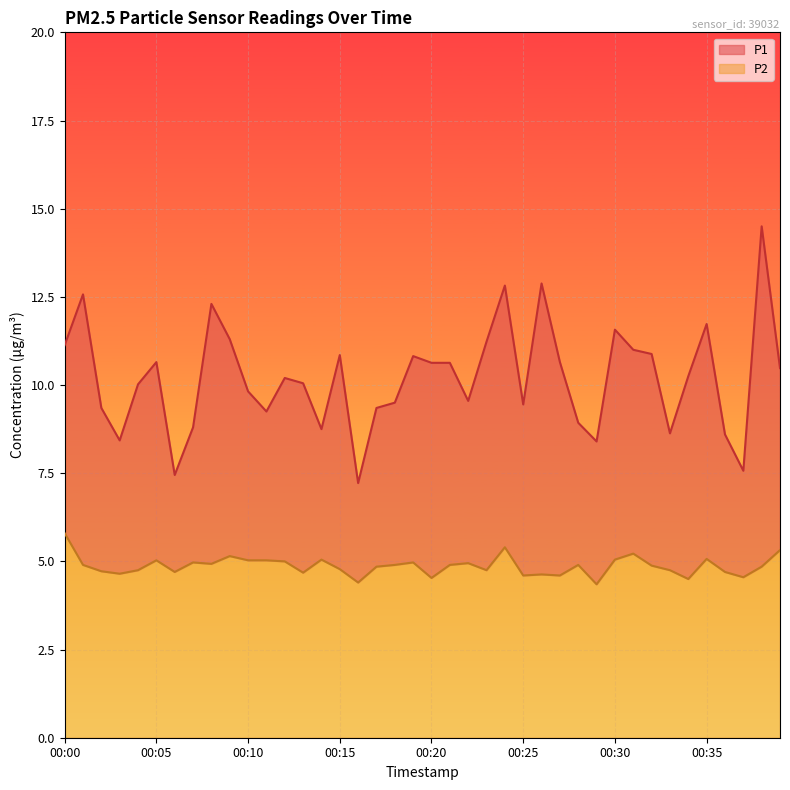

Reading left to right, list all the values displayed in this chart.

P1: 11.1	12.6	9.3	8.4	10.0	10.7	7.5	8.8	12.3	11.3	9.8	9.2	10.2	10.1	8.8	10.8	7.2	9.3	9.5	10.8	10.6	10.6	9.6	11.2	12.8	9.4	12.9	10.7	8.9	8.4	11.6	11.0	10.9	8.6	10.2	11.7	8.6	7.6	14.5	10.5
P2: 5.8	4.9	4.7	4.7	4.8	5.0	4.7	5.0	4.9	5.2	5.0	5.0	5.0	4.7	5.0	4.8	4.4	4.8	4.9	5.0	4.5	4.9	5.0	4.8	5.4	4.6	4.6	4.6	4.9	4.3	5.0	5.2	4.9	4.8	4.5	5.1	4.7	4.5	4.8	5.3